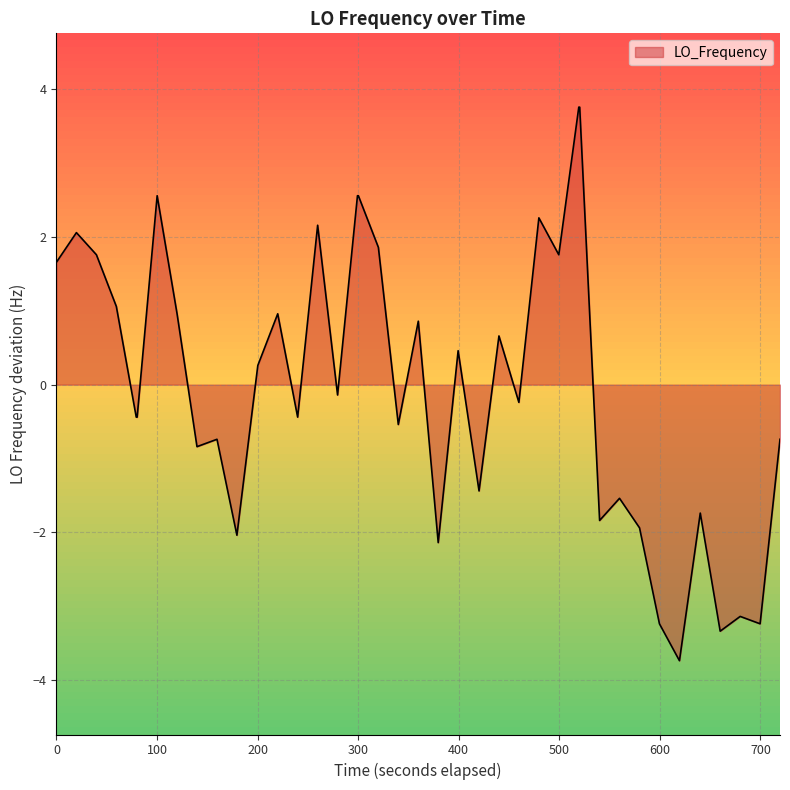

What is the minimum value for LO_Frequency?

-3.7